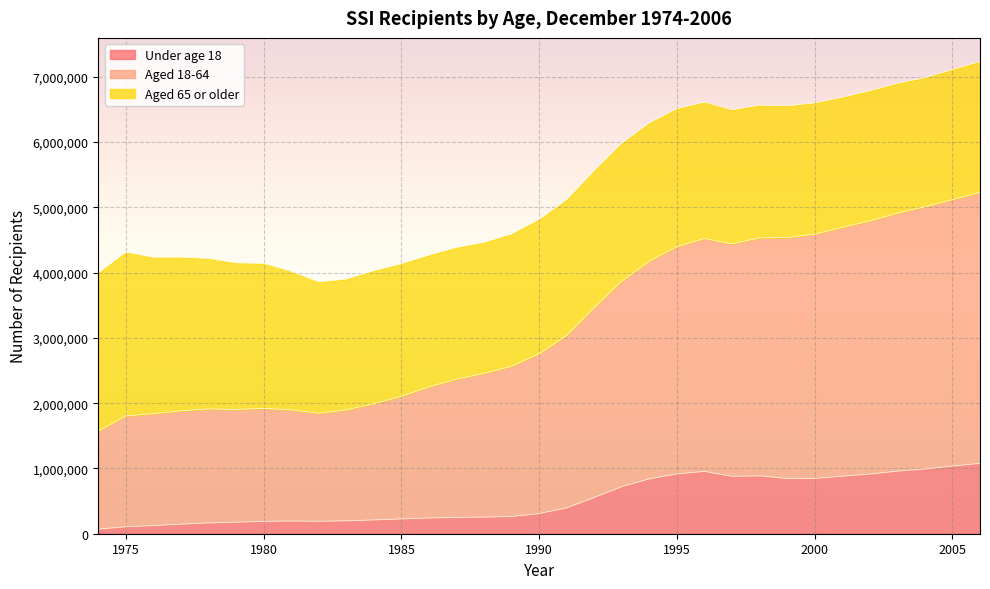

Where is the first local minimum for Under age 18?

1982